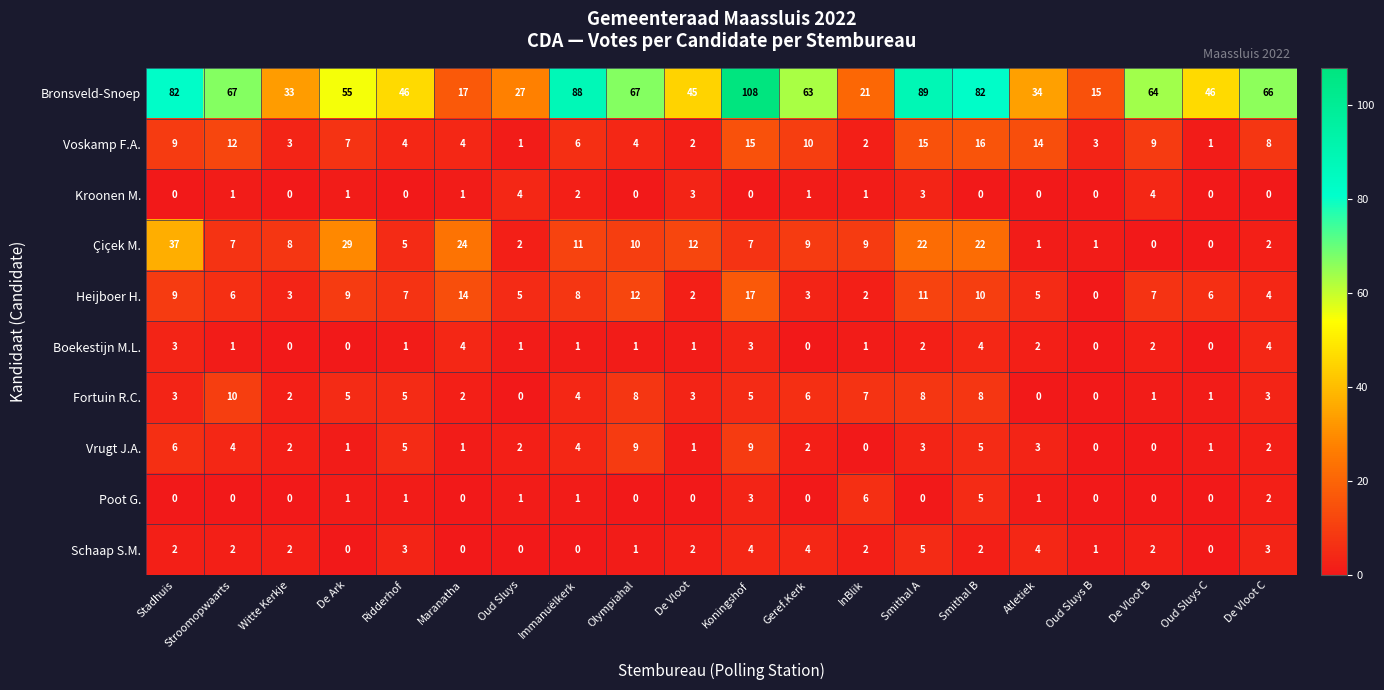

Which category has the highest value across all series?

Koningshof